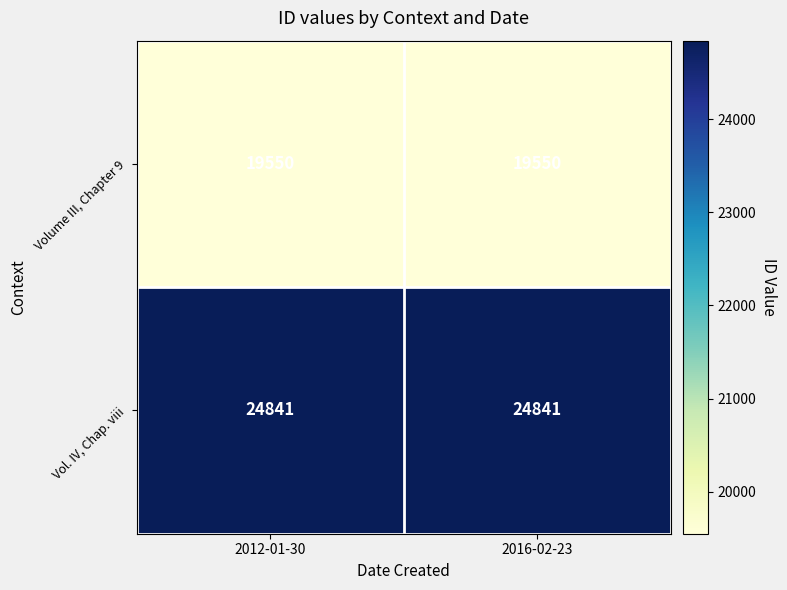

What is the sum of all Vol. IV, Chap. viii values?

49682